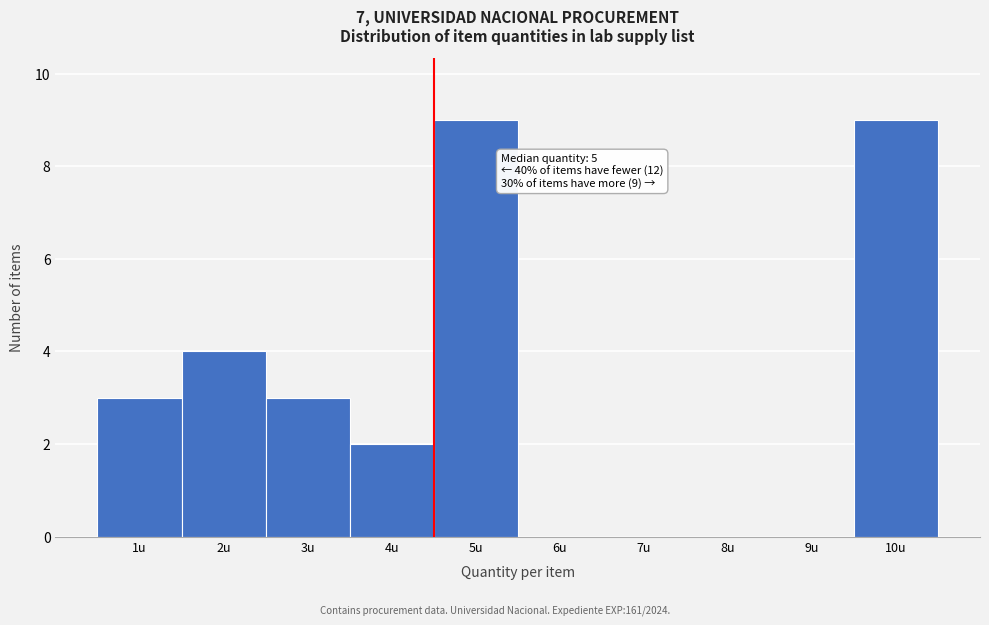

Reading left to right, what are all the values shown in this chart?

1u=3	2u=4	3u=3	4u=2	5u=9	6u=0	7u=0	8u=0	9u=0	10u=9